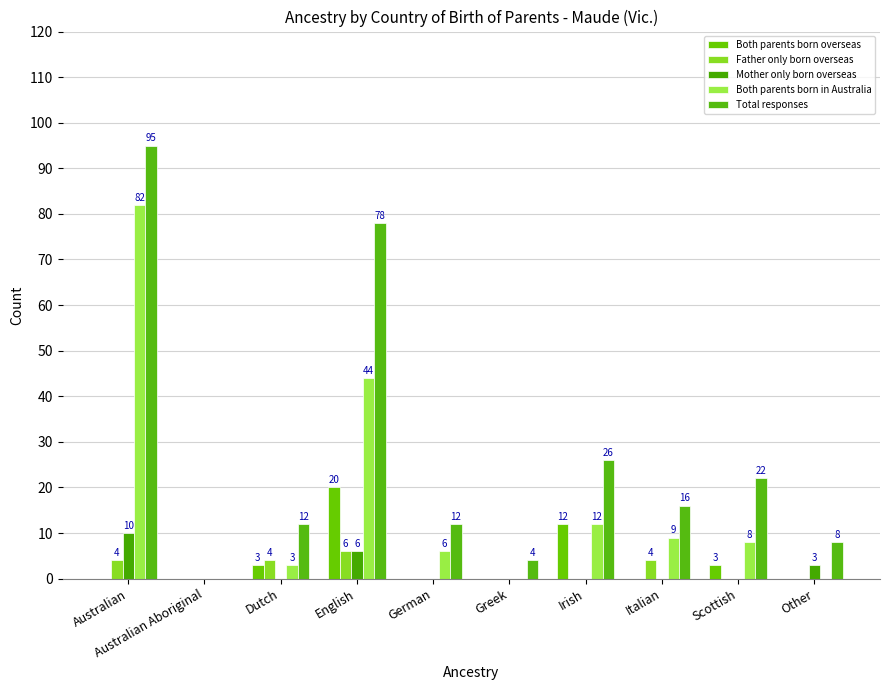

What position from the left is German?

5